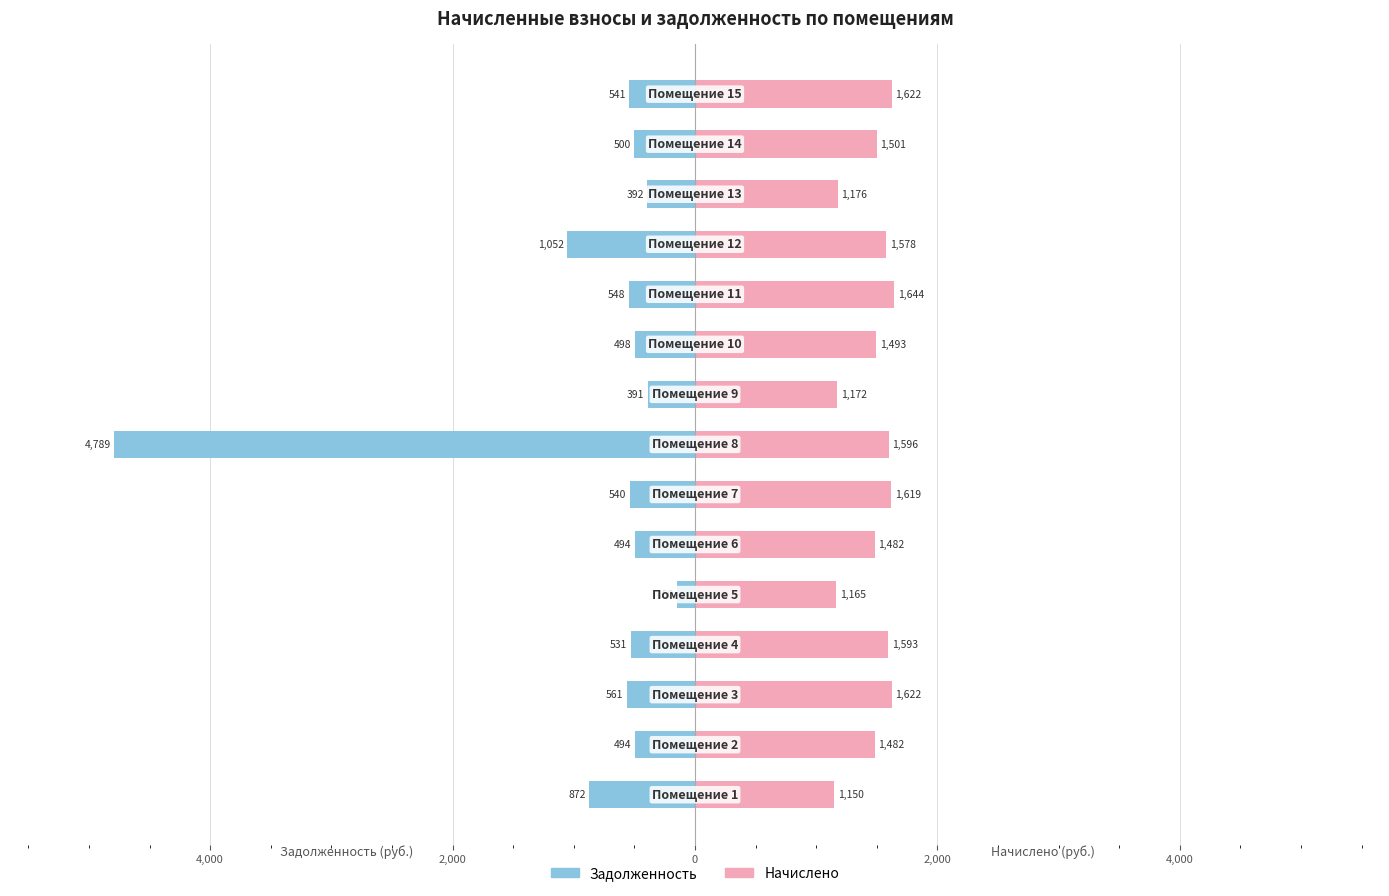

What is the value of the Начислено bar at the 12th from the left?

1578.0